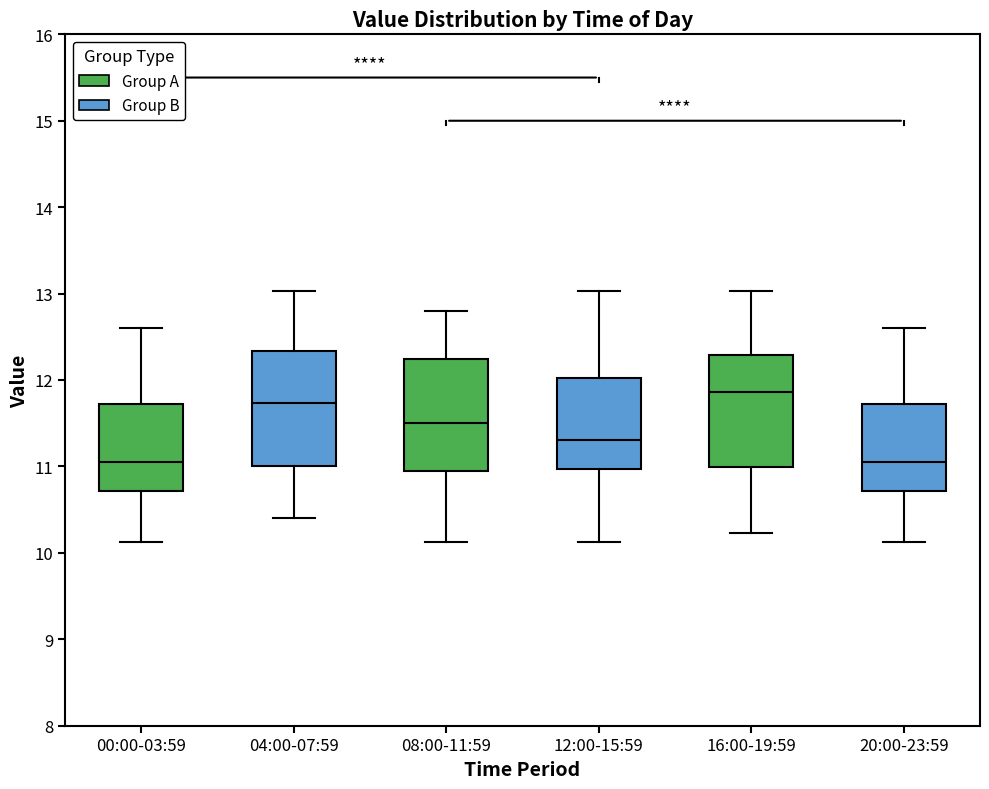

Reading left to right, transcribe this box plot: for each box, give where its median line is, the range the box spans, and where its two whiskers end, as read against the y-axis. The values are not printed on the chart, so give them approximately, as read against the axis.

00:00-03:59: median 11.1, box 10.7 to 11.7, whiskers 10.1 to 12.6
04:00-07:59: median 11.7, box 11.0 to 12.3, whiskers 10.4 to 13.0
08:00-11:59: median 11.5, box 11.0 to 12.2, whiskers 10.1 to 12.8
12:00-15:59: median 11.3, box 11.0 to 12.0, whiskers 10.1 to 13.0
16:00-19:59: median 11.9, box 11.0 to 12.3, whiskers 10.2 to 13.0
20:00-23:59: median 11.1, box 10.7 to 11.7, whiskers 10.1 to 12.6